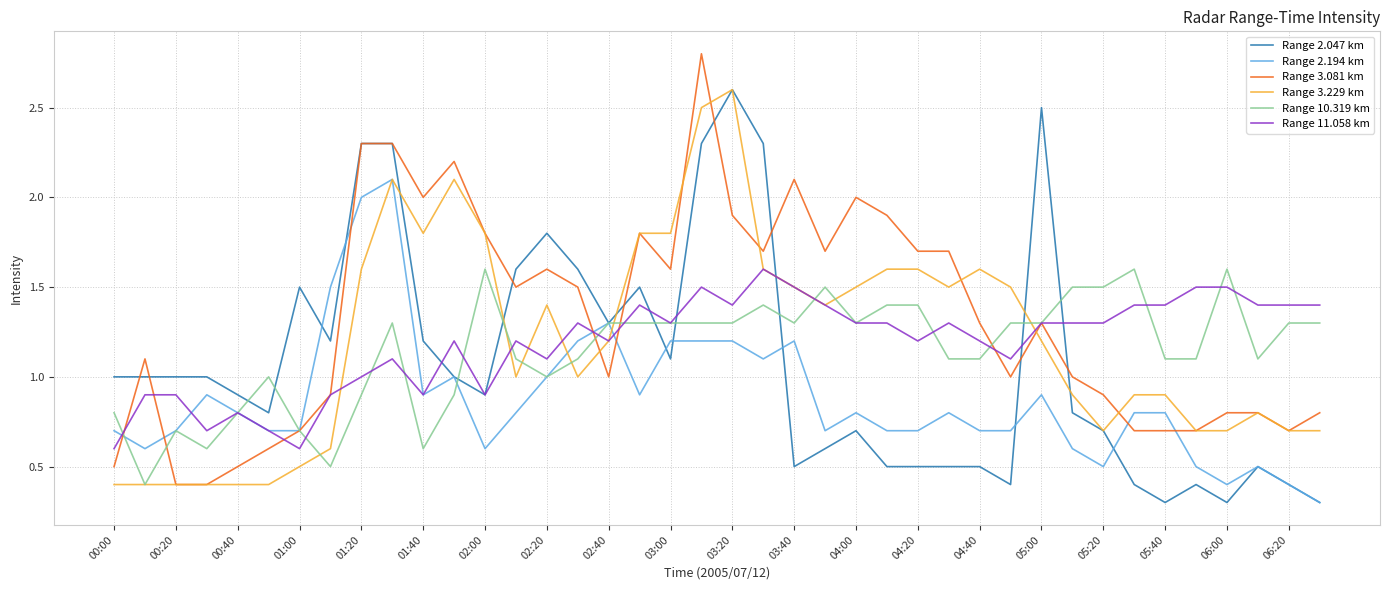

What are all the series names shown in the legend?

Range 2.047 km, Range 2.194 km, Range 3.081 km, Range 3.229 km, Range 10.319 km, Range 11.058 km